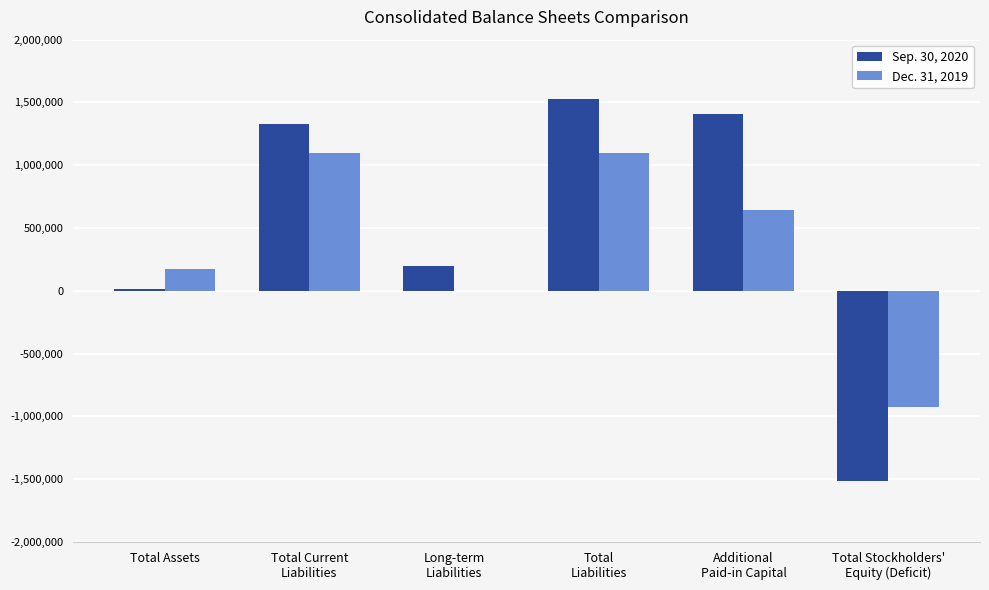

The Sep. 30, 2020 series shows 11865 at Total Assets. True or false?

True